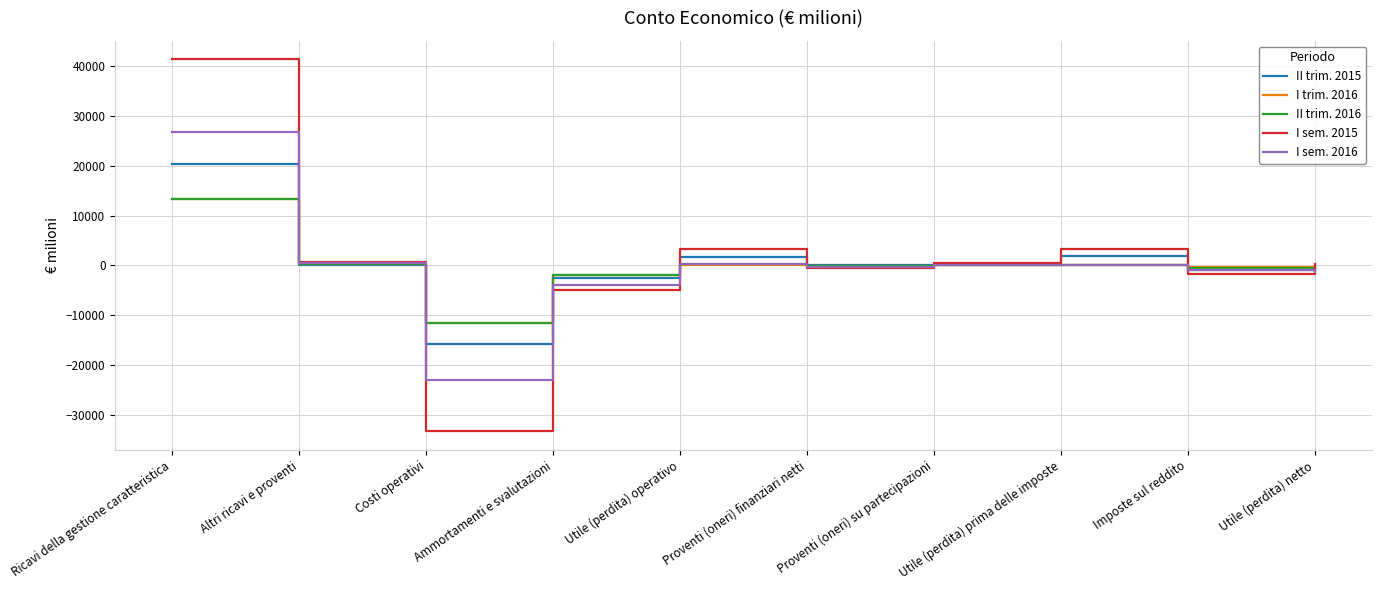

At how many categories does at least one series exceed 31042?

1